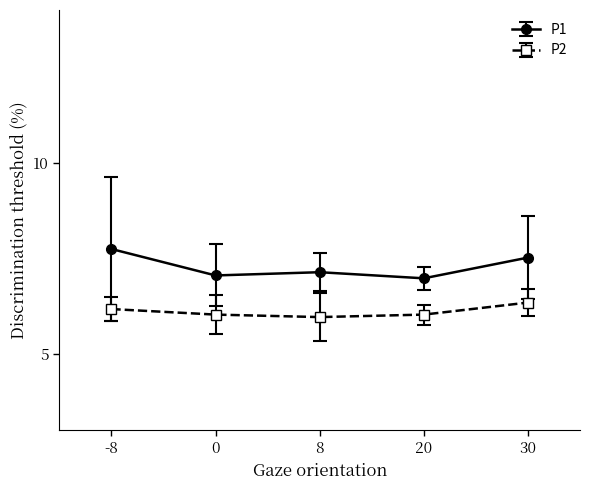

True or false: P2 has more than 2 interior local peaks.

False